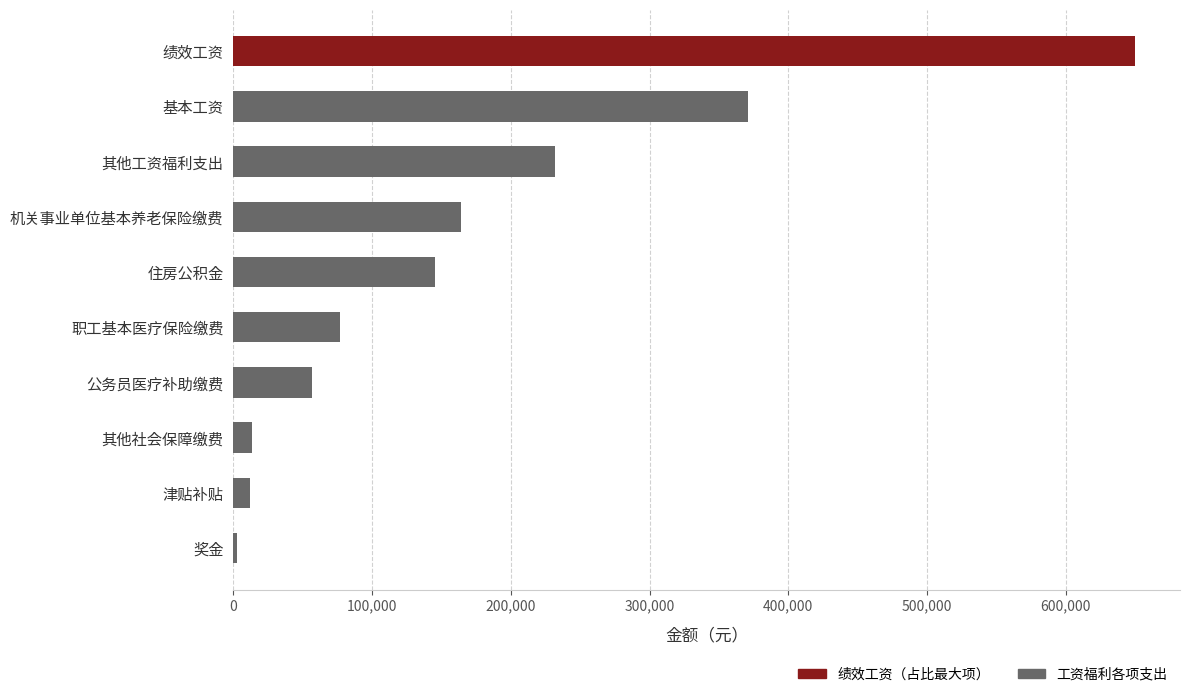

How many values are below 145080?

5